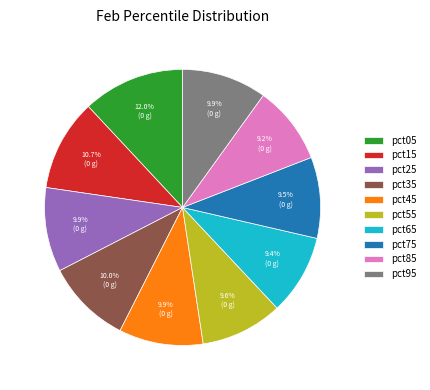

To the nearest percent, what percentage of the pie is pct35?

10%